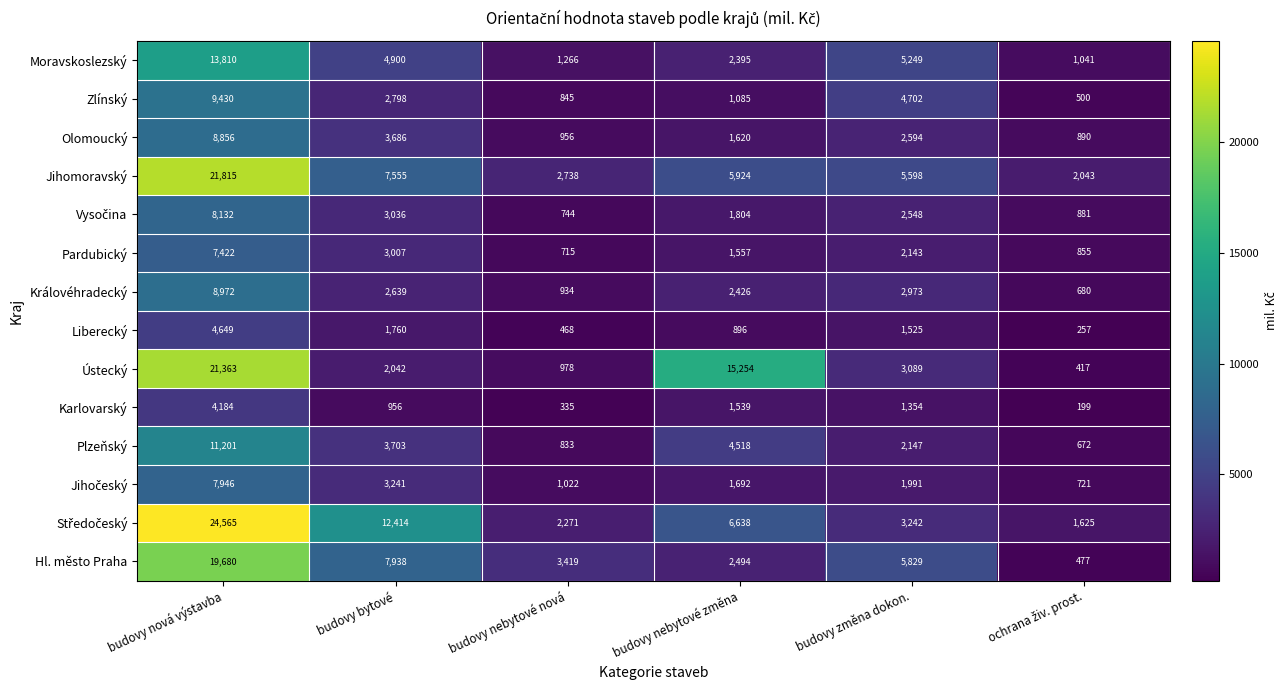

Is it true that Hl. město Praha equals 7938 at budovy bytové?

True